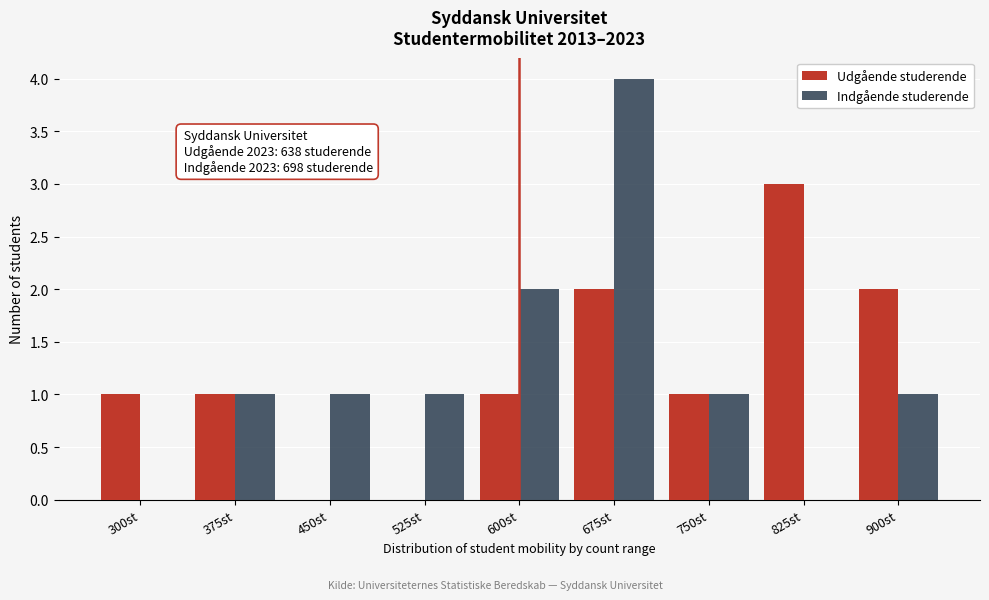

Reading left to right, transcribe all the data shown in this chart.

Udgående studerende: 300st=1	375st=1	450st=0	525st=0	600st=1	675st=2	750st=1	825st=3	900st=2
Indgående studerende: 300st=0	375st=1	450st=1	525st=1	600st=2	675st=4	750st=1	825st=0	900st=1